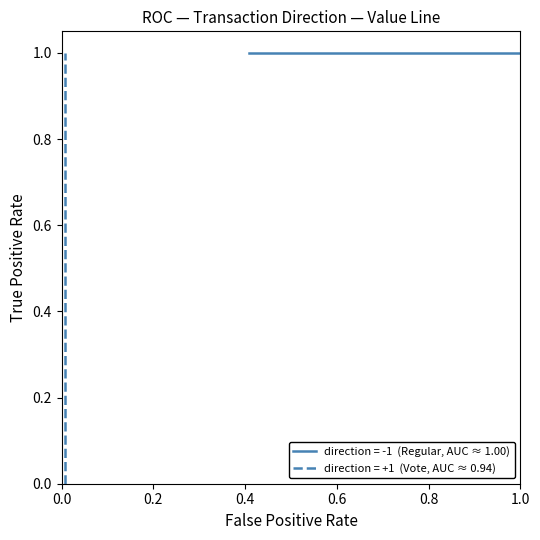

What is the value of the 3rd point from the left?

1